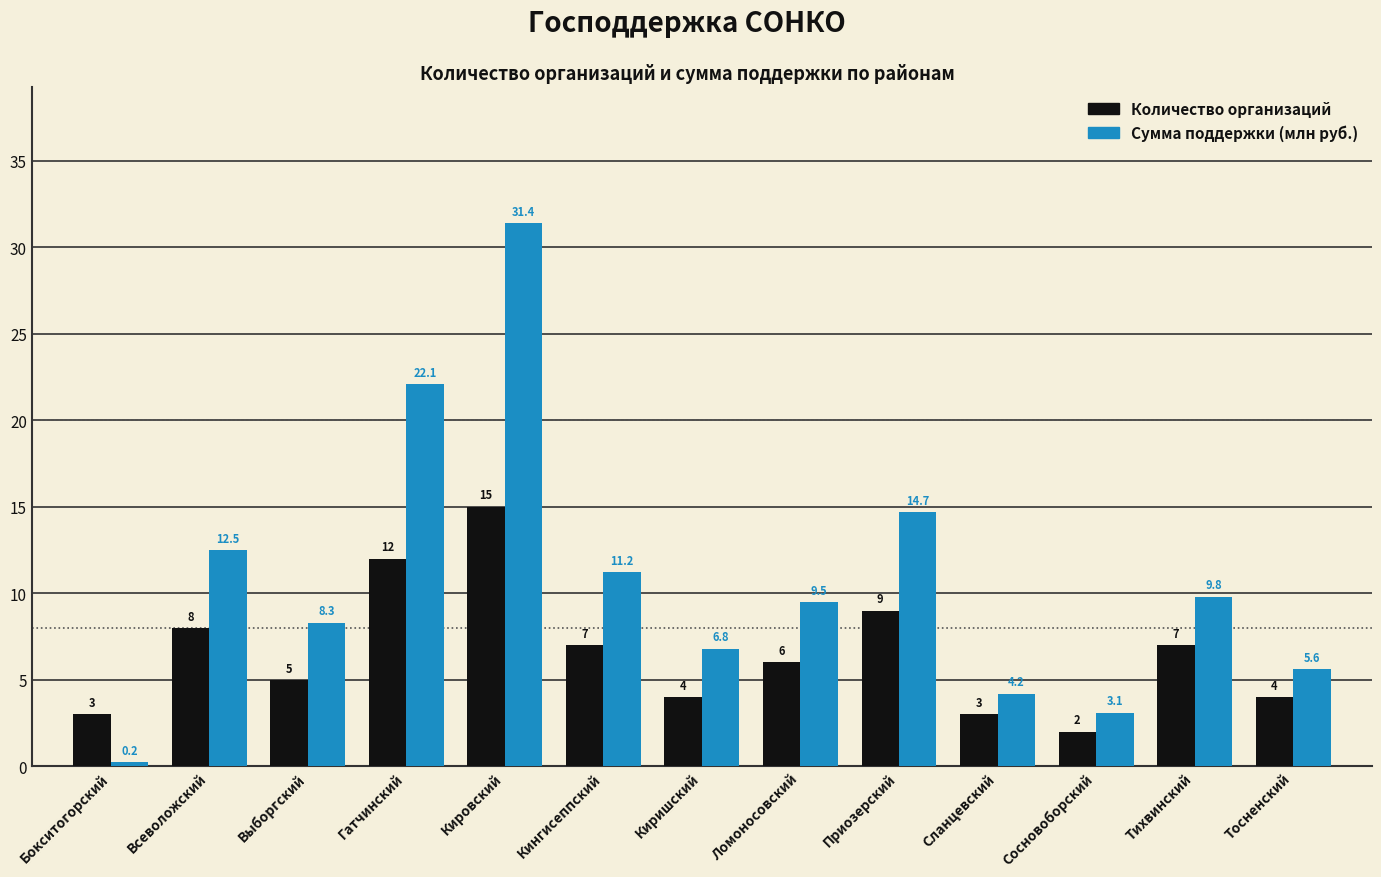

What is the approximate value of Количество организаций at Кингисеппский?

7.0